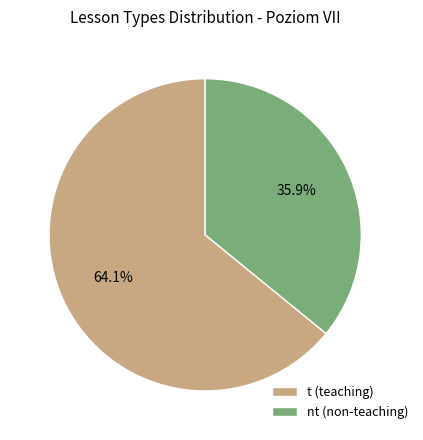

To the nearest percent, what is the difference between the largest and smallest slice percentages?

28%